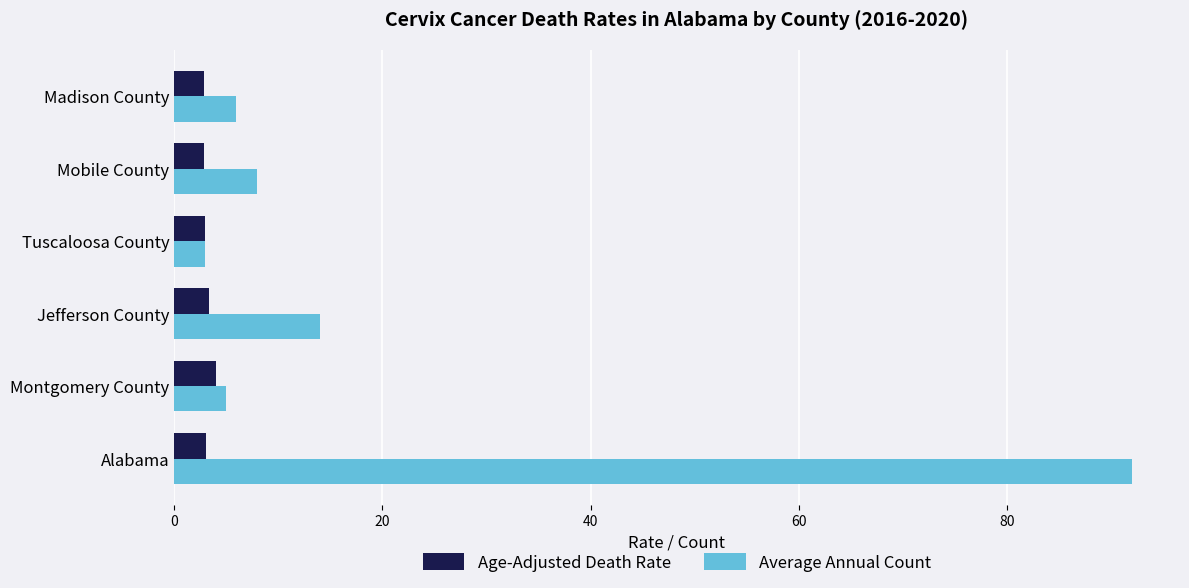

The Average Annual Count series shows 14.0 at Jefferson County. True or false?

True